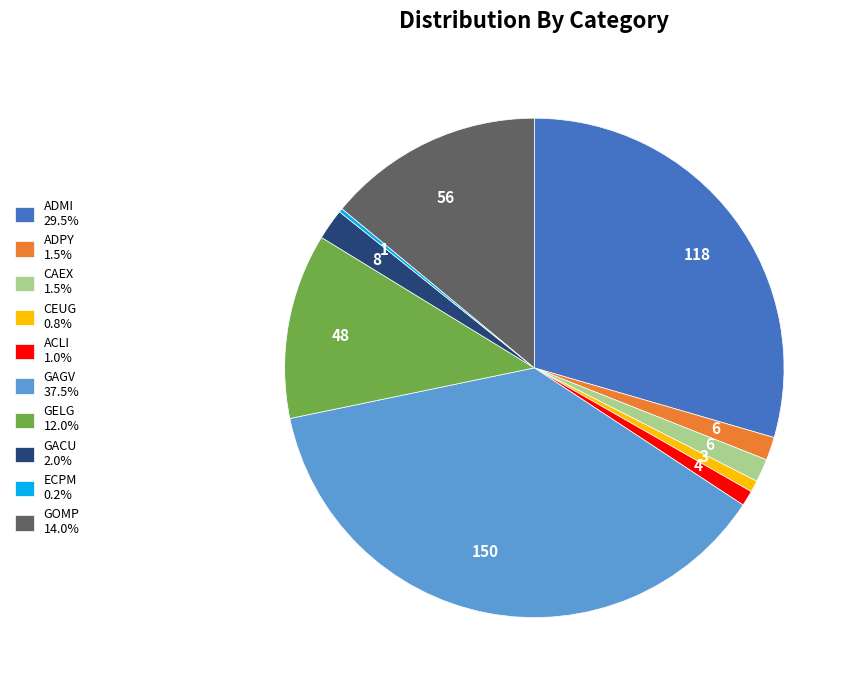

Which category has the biggest portion of the pie?

GAGV